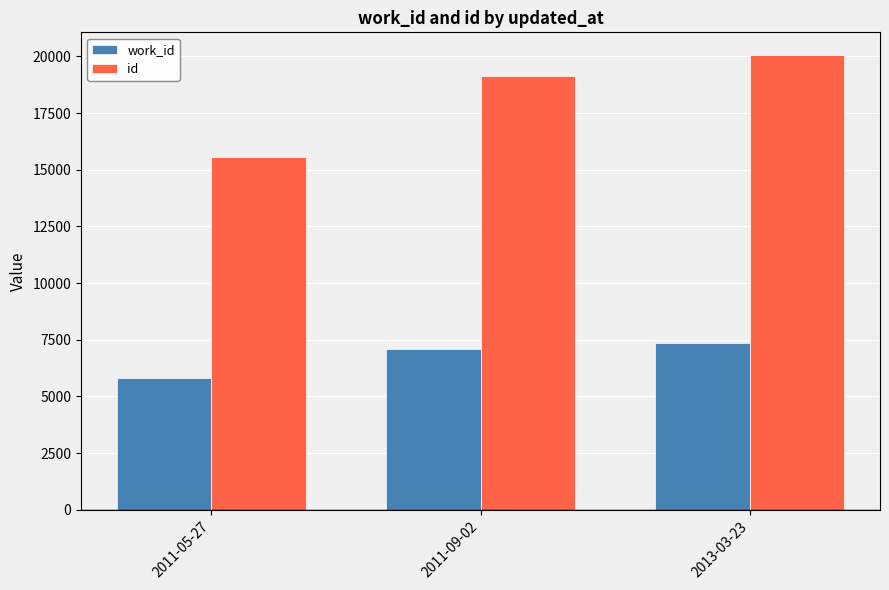

At which label is id closest to 17813?

2011-09-02